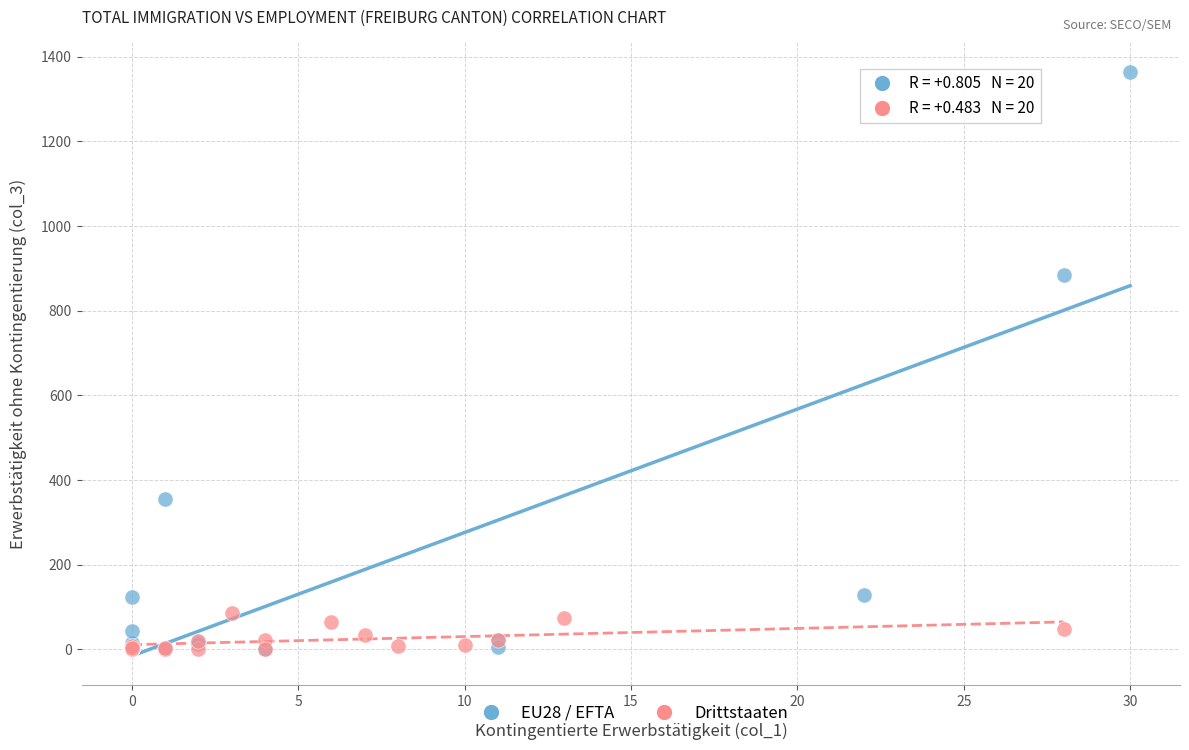

Which series contains the highest Y value?

EU28 / EFTA